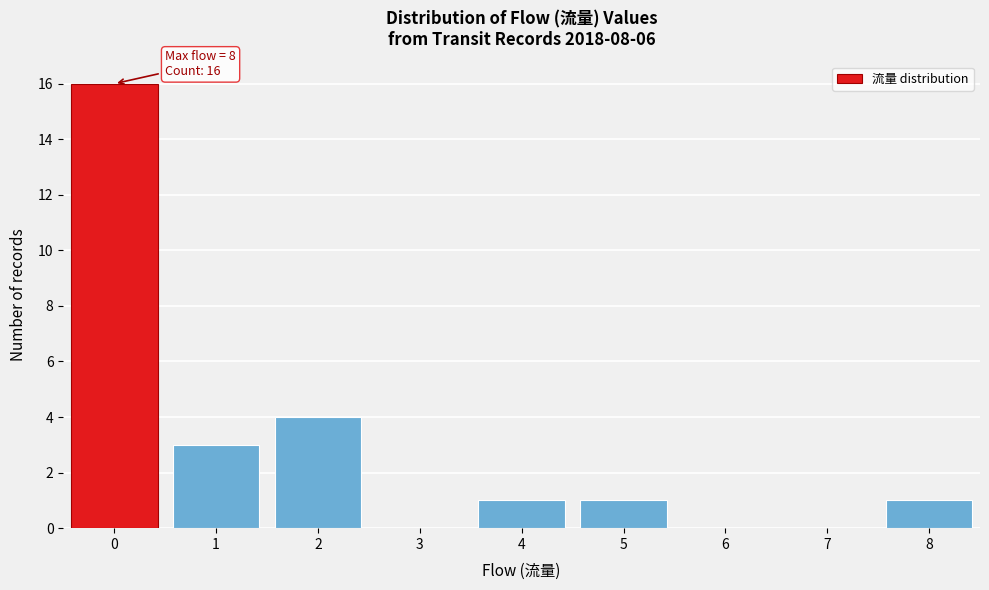

Reading left to right, extract all data points from this chart.

0=16	1=3	2=4	3=0	4=1	5=1	6=0	7=0	8=1